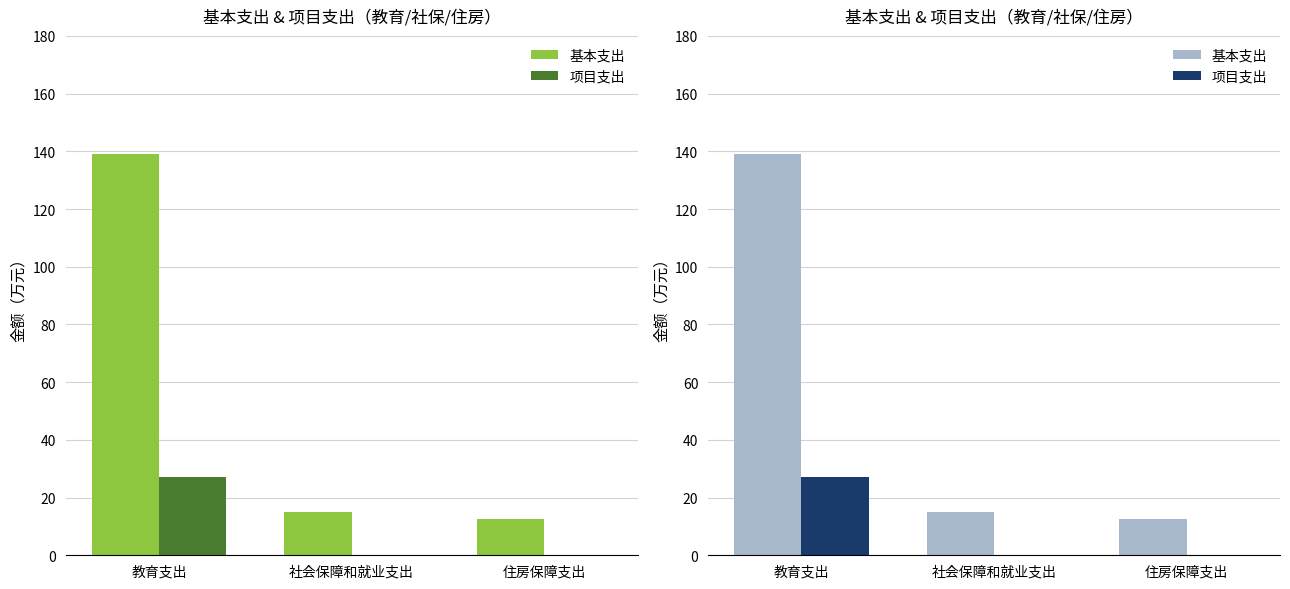

How many bars are there in each group?

2